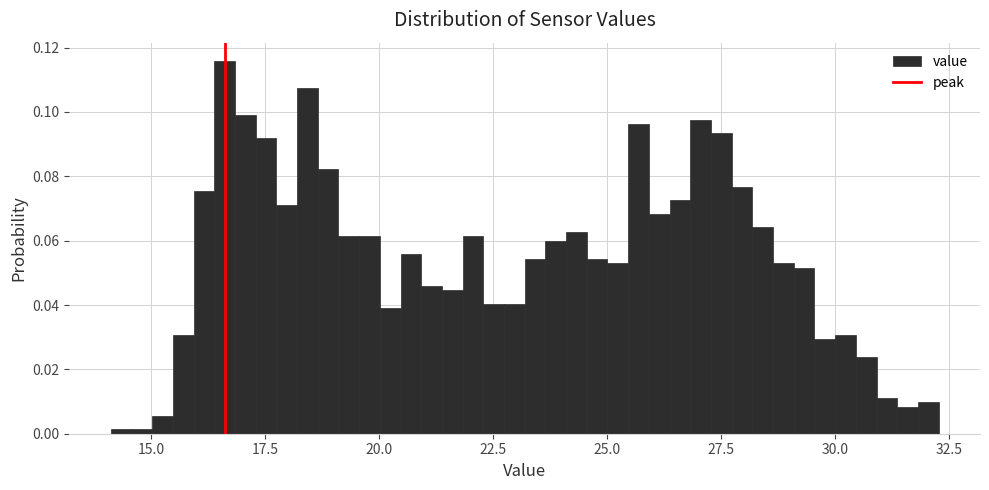

Read against the x-axis, roughly where is the centre of the tallest bar?

16.5